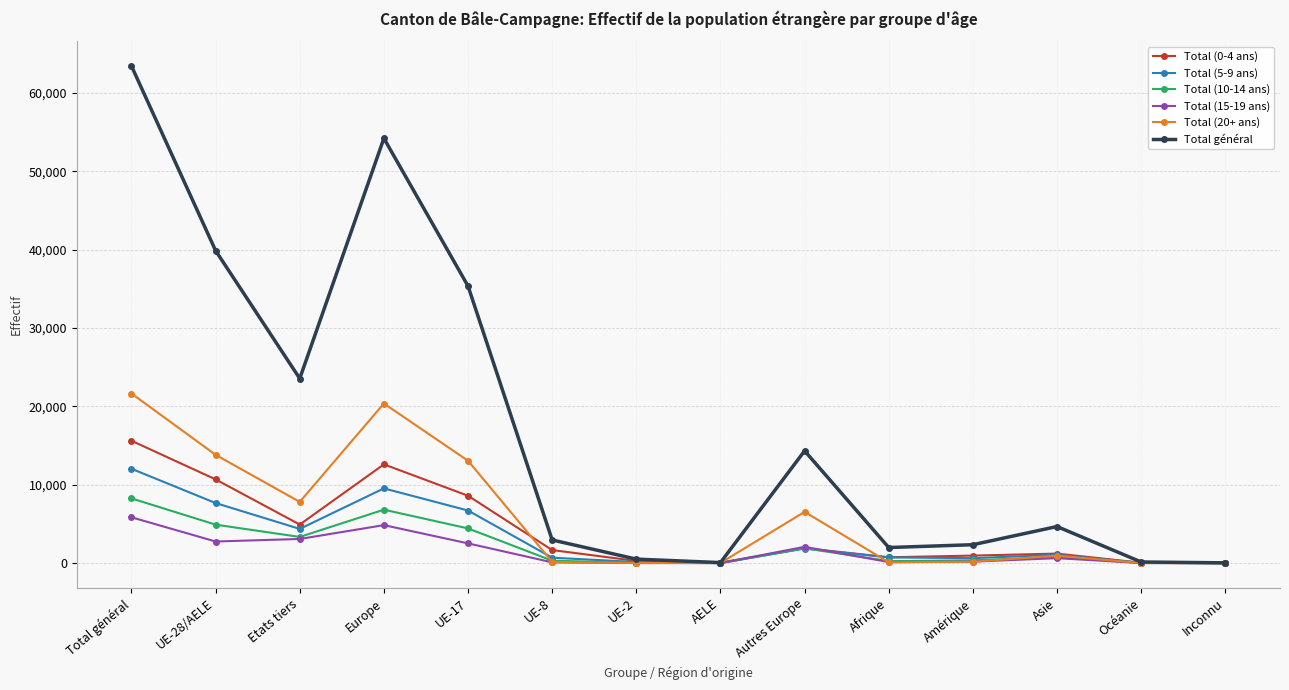

In Total (5-9 ans), how many points are lower than both neighbors (excluding endpoints)?

3